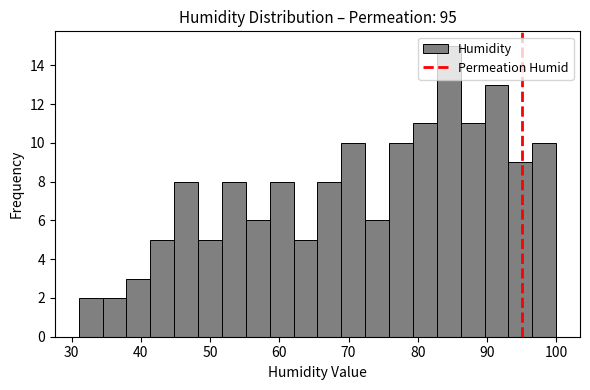

Read against the x-axis, roughly where is the centre of the tallest bar?

84